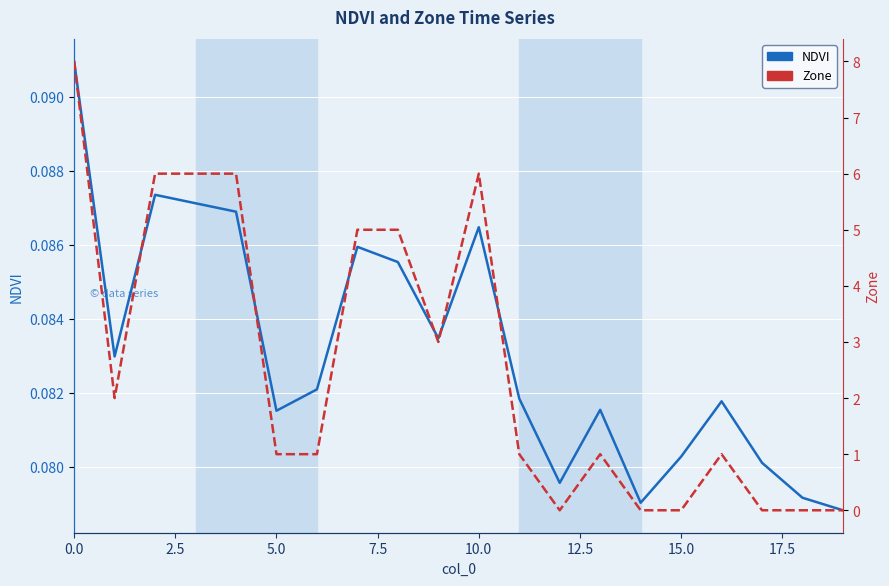

How many intersections are there between NDVI and Zone?

5